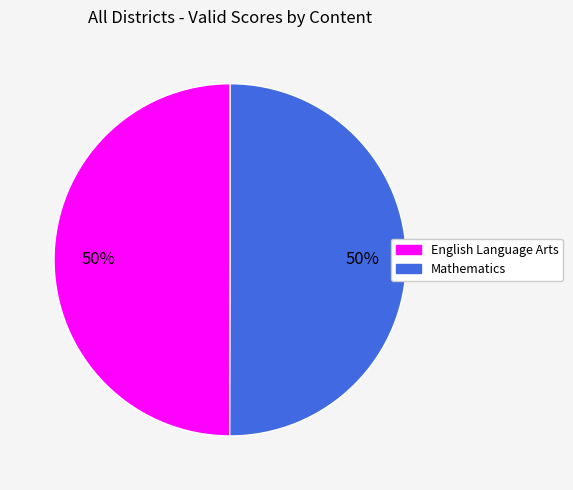

What percentage is the English Language Arts slice, to the nearest percent?

50%